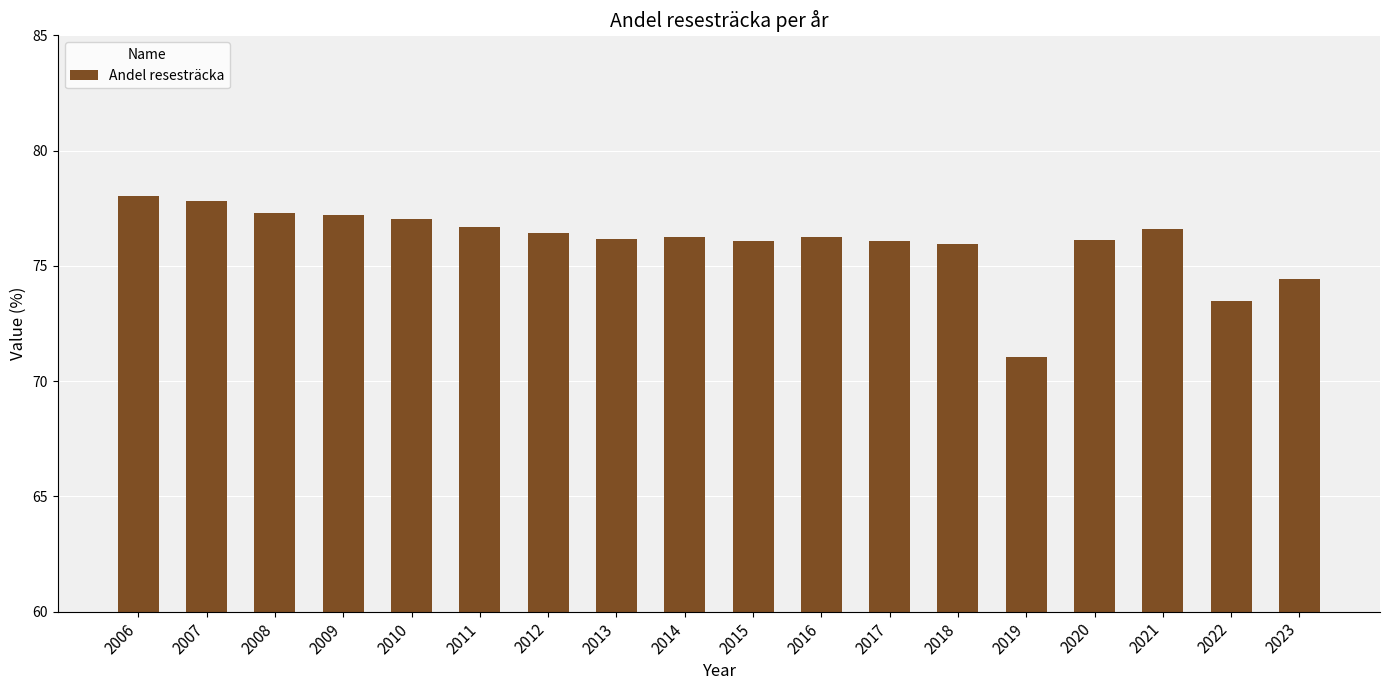

True or false: the data shows 24.9 at 2023.

False